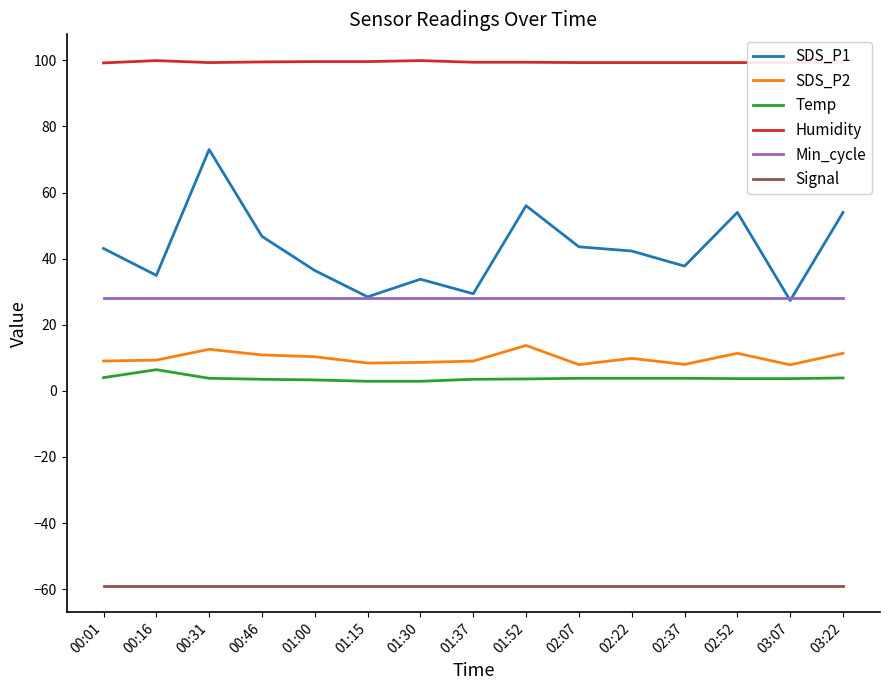

Which series has the largest total across all categories?

Humidity